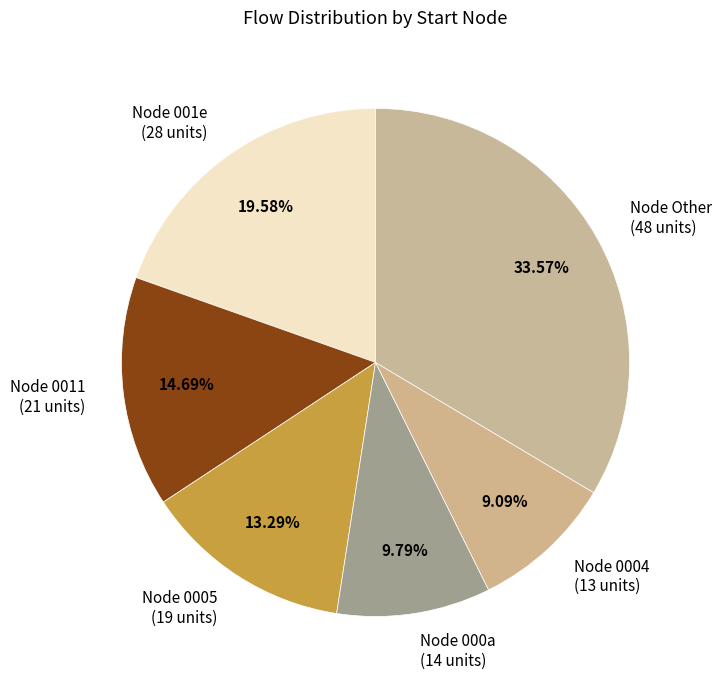

To the nearest percent, what is the average slice percentage?

17%